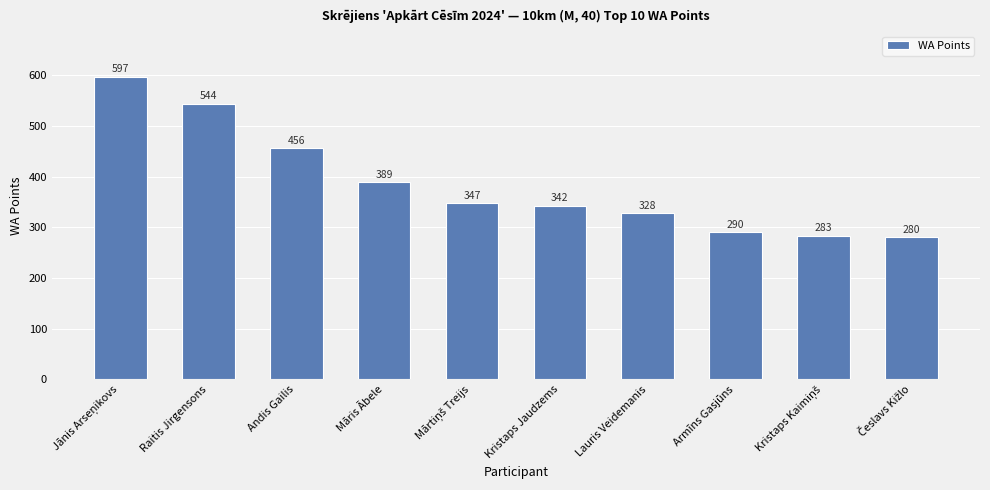

Are the bars grouped side by side (vs. stacked)?

No